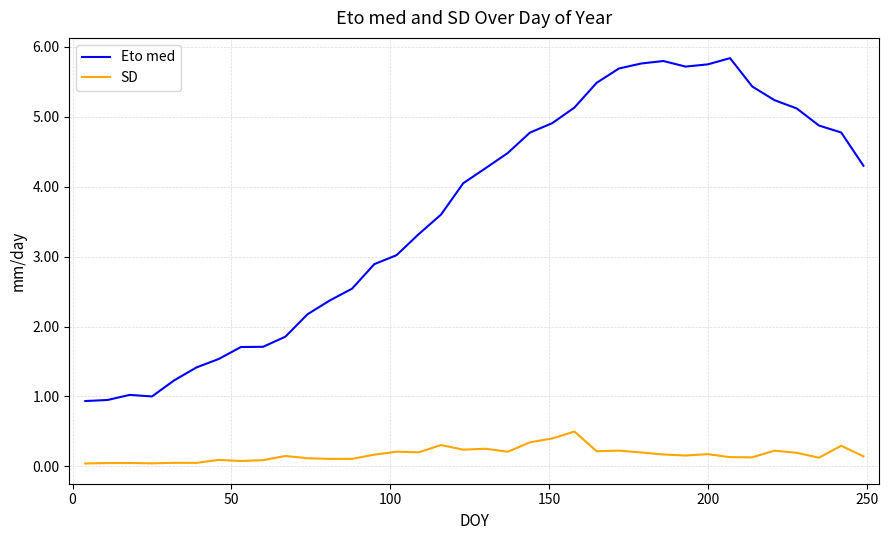

What is the difference between the maximum and minimum values in the SD series?

0.5